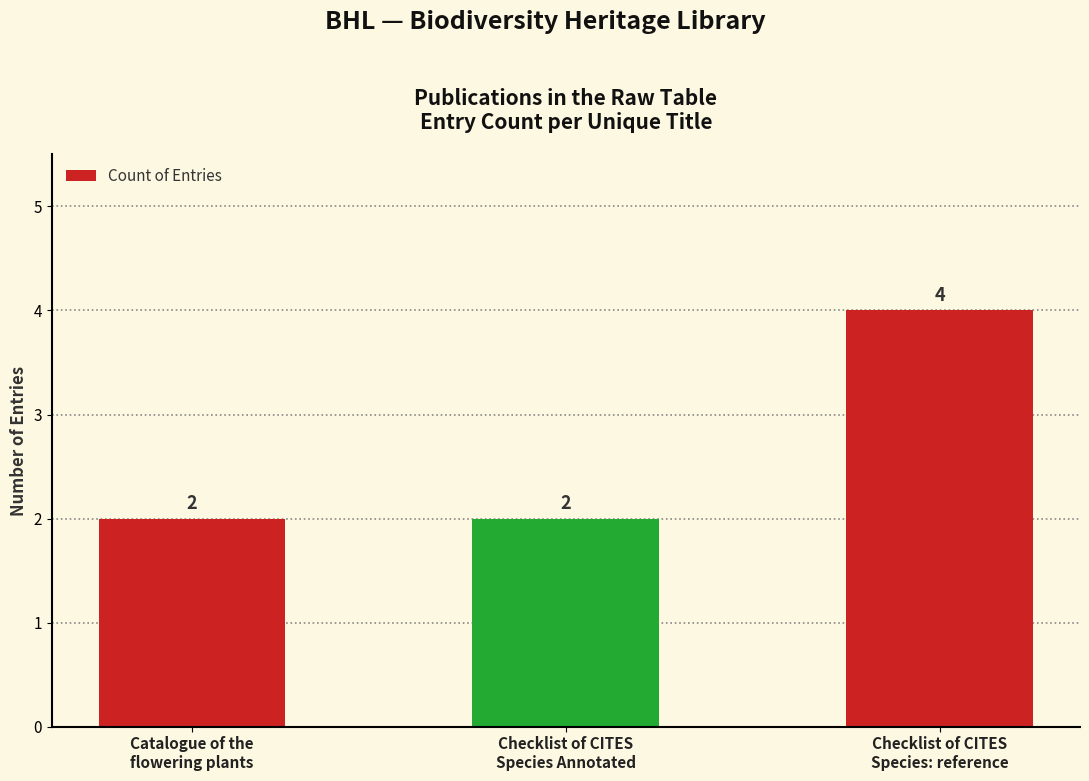

What is the approximate value at Catalogue of the
flowering plants?

2